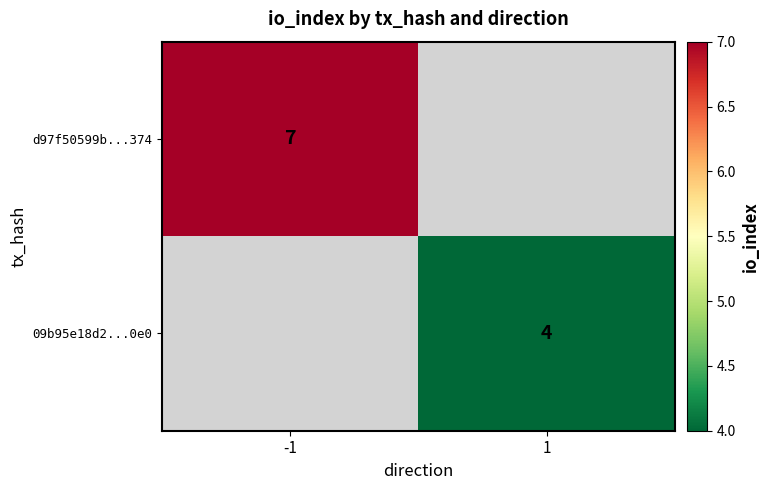

True or false: 09b95e18d2...0e0 has a value of 4 at 1.

True